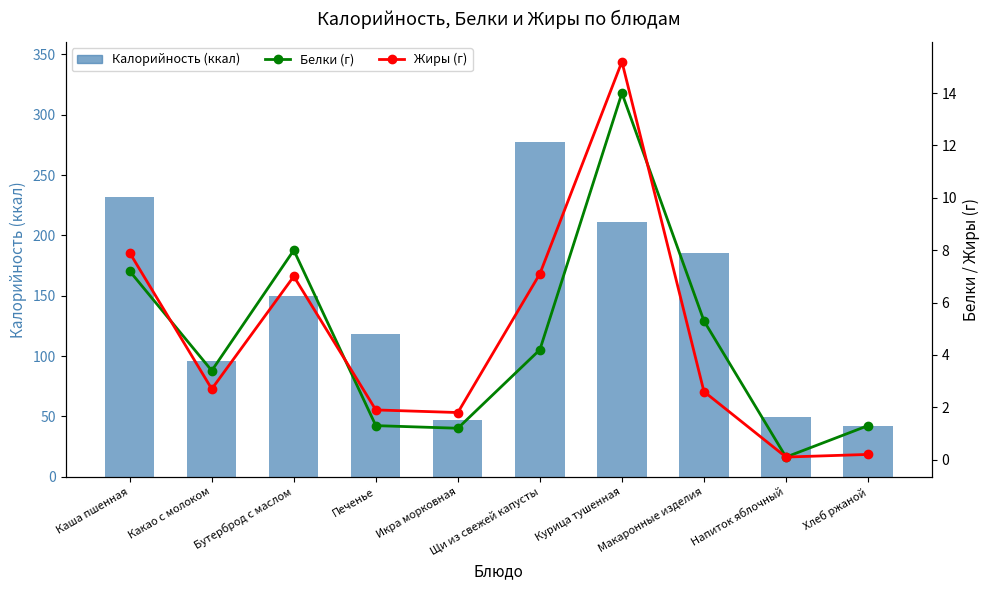

Which series has the widest spread of values?

Калорийность (ккал)